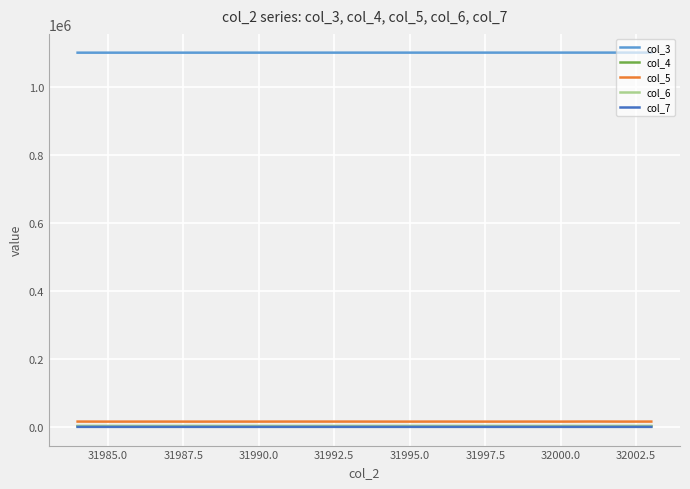

What is the maximum value shown in the chart?

1100562